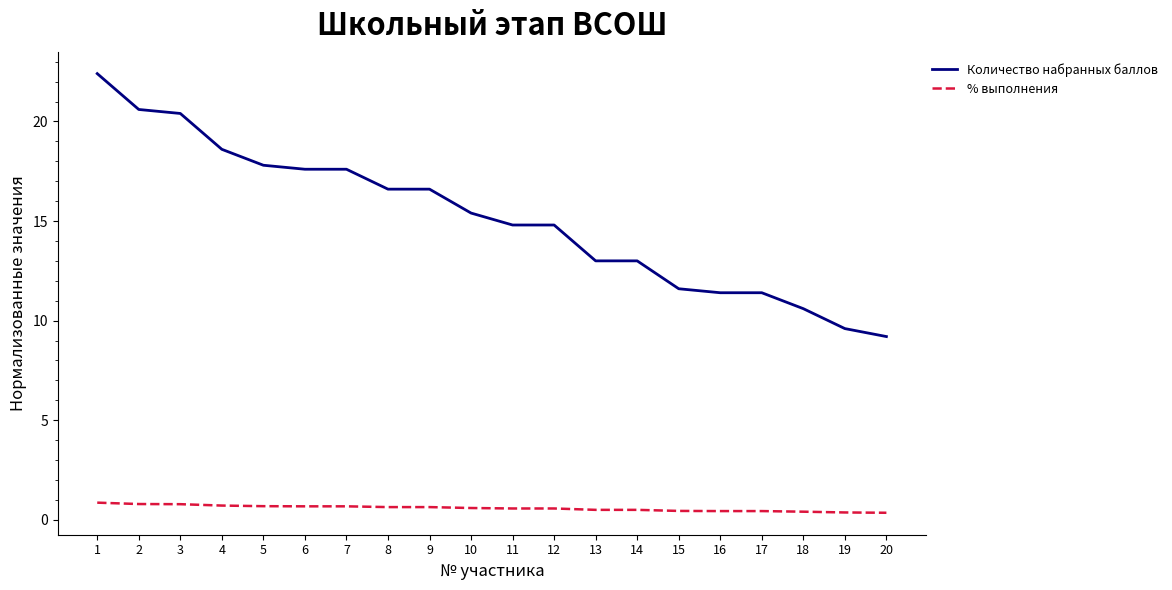

True or false: Количество набранных баллов and % выполнения cross at least once.

False